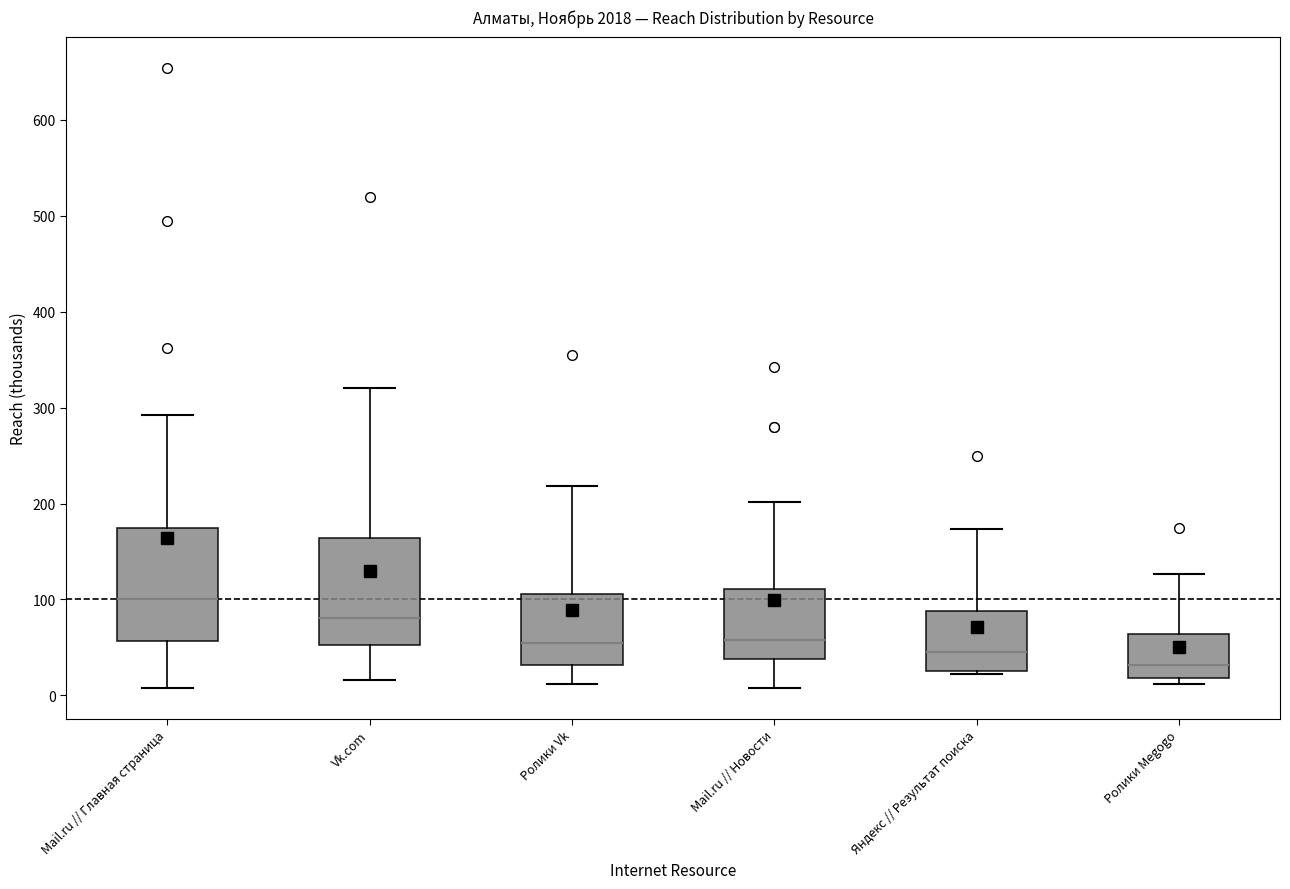

Where does the median line of the box for Ролики Megogo sit on the y-axis? The values are not printed on the chart, so give them approximately, as read against the axis.

30